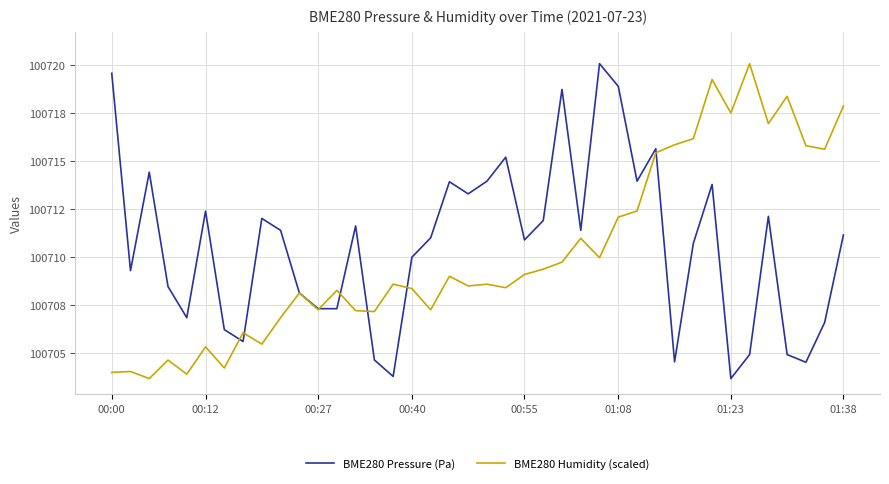

At how many categories does at least one series exceed 100716?

11